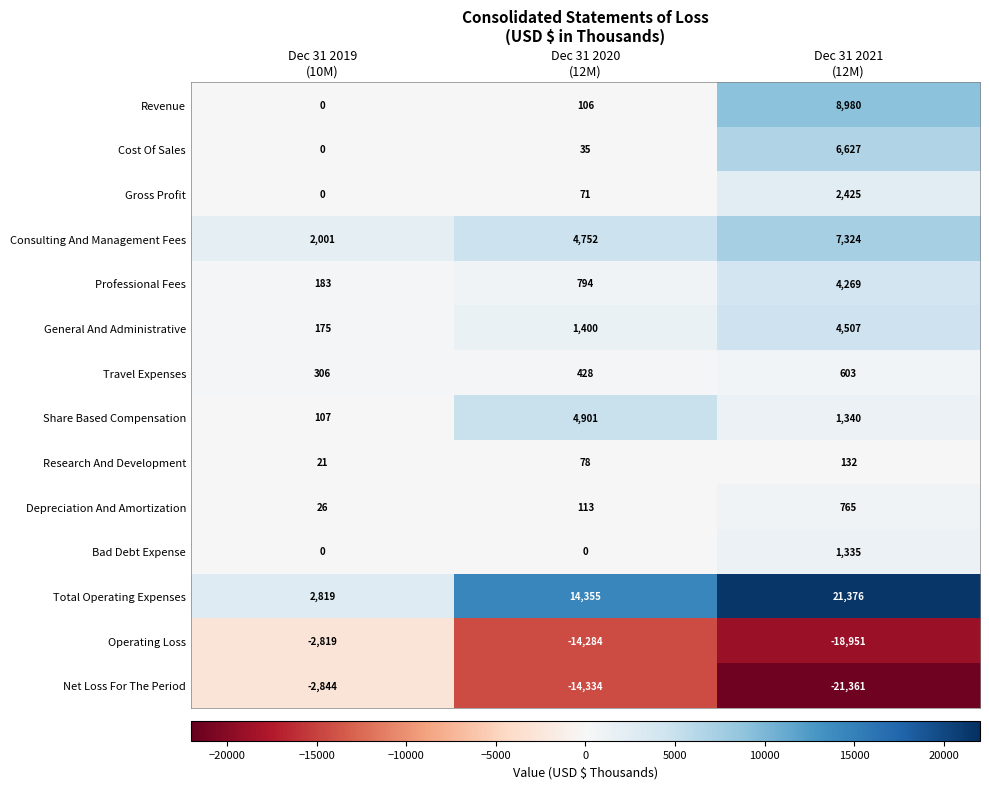

Which series has the largest range (max minus min)?

Total Operating Expenses